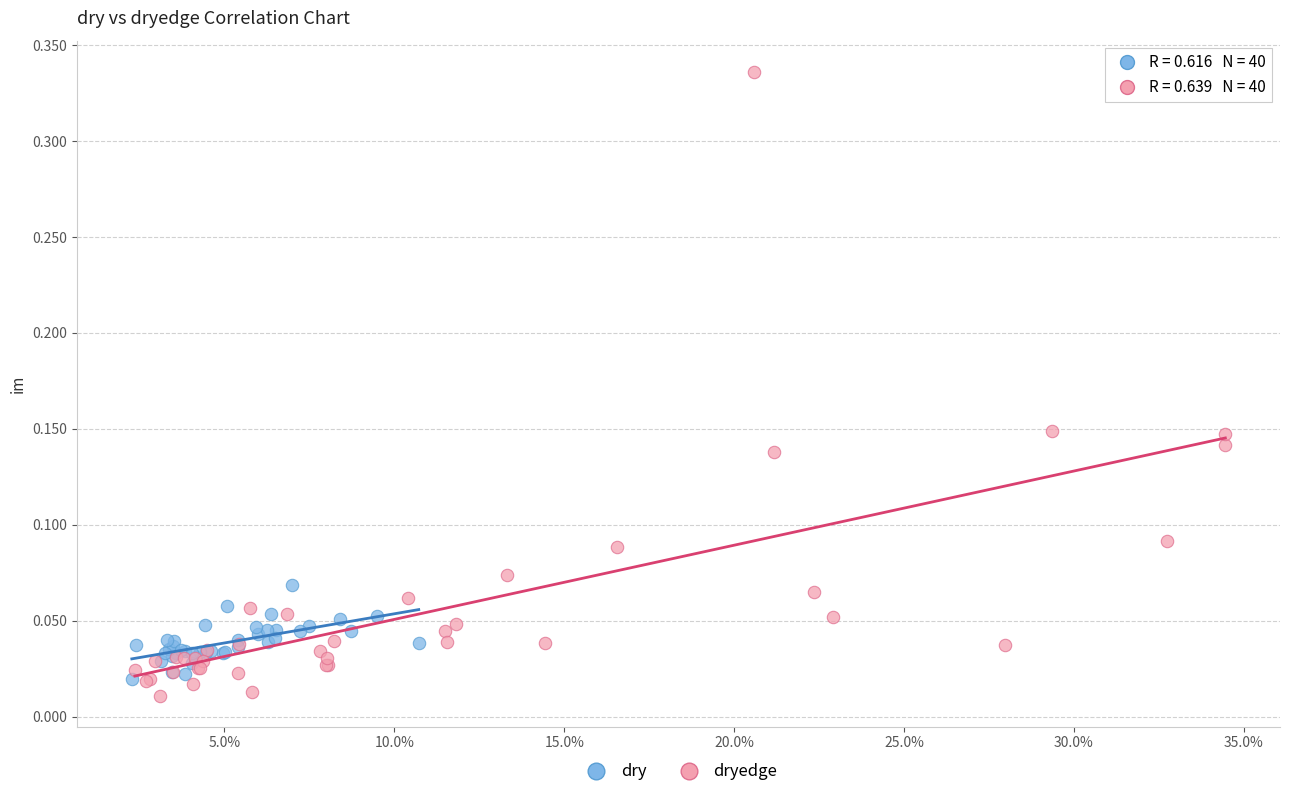

Which series has the largest Y range (max minus min)?

dryedge